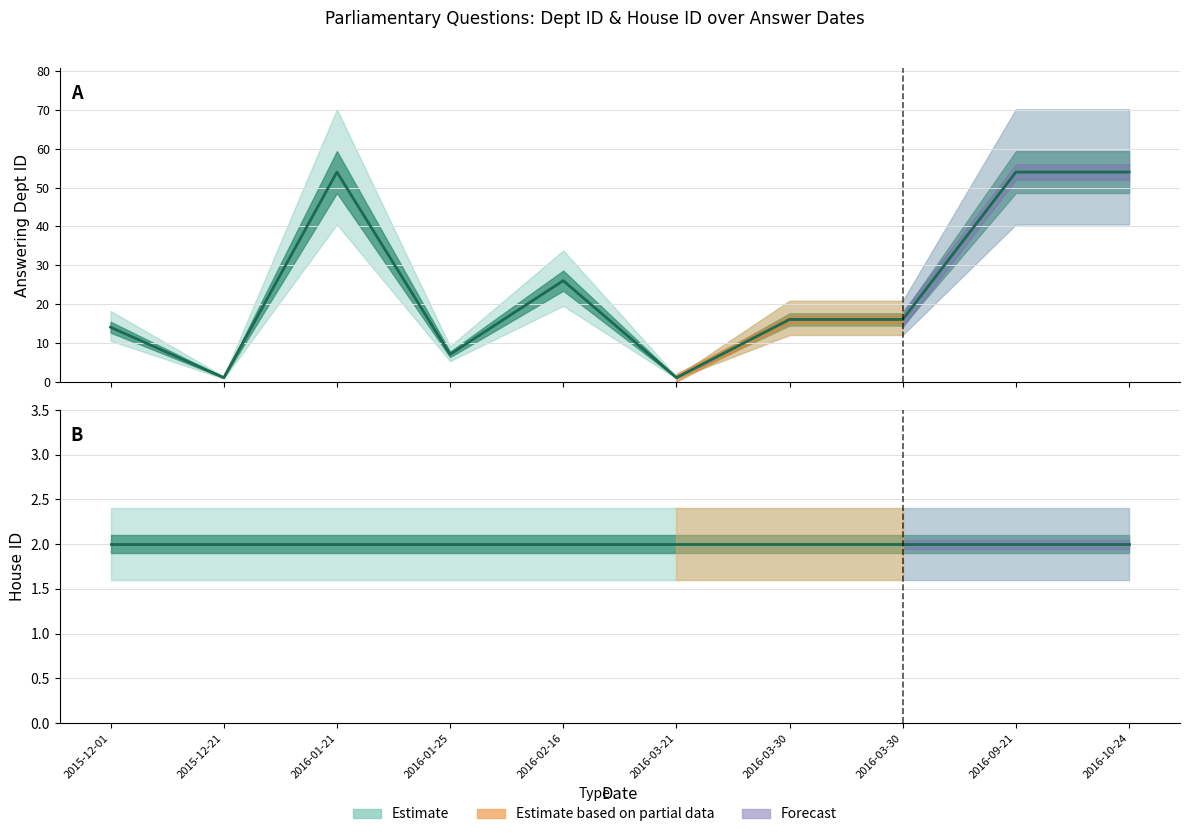

Is it true that House ID equals 4 at 2015-12-01?

False